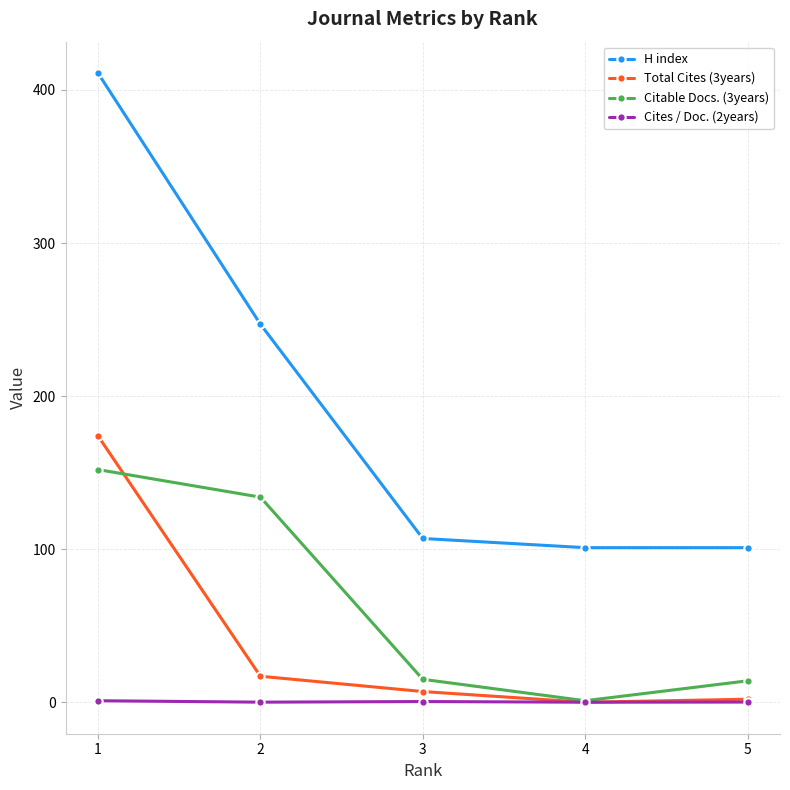

What is the difference between the maximum and minimum values in the Citable Docs. (3years) series?

151.0